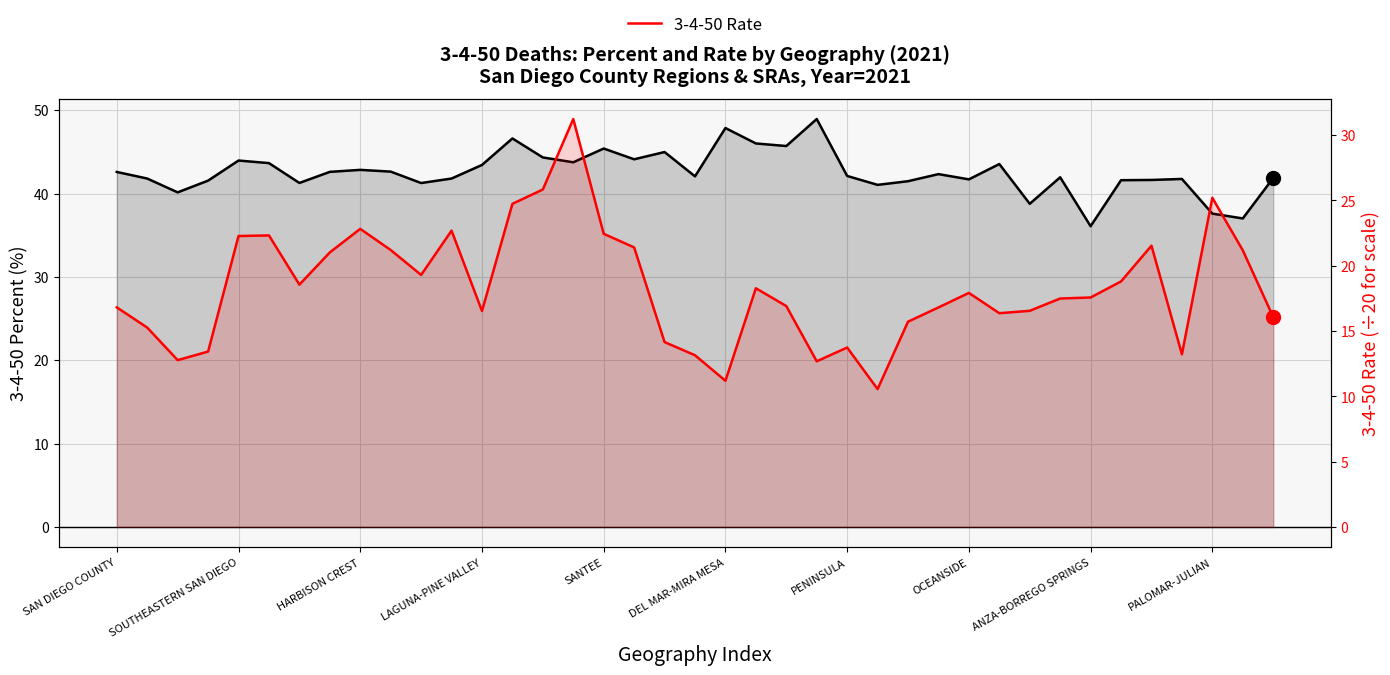

At how many categories does at least one series exceed 11?

39